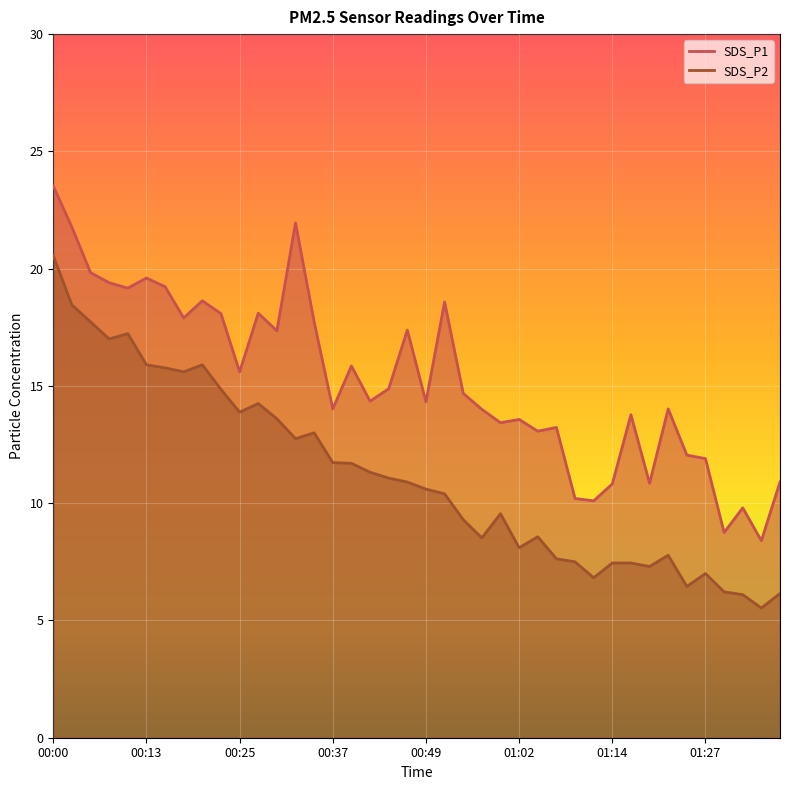

List the labels in order of SDS_P1 value, largest first.

00:00, 00:32, 00:03, 00:05, 00:13, 00:08, 00:15, 00:10, 00:20, 00:52, 00:27, 00:22, 00:18, 00:35, 00:47, 00:30, 00:40, 00:25, 00:44, 00:54, 00:42, 00:49, 00:37, 01:21, 00:57, 01:17, 01:02, 00:59, 01:07, 01:04, 01:24, 01:27, 01:36, 01:19, 01:14, 01:09, 01:12, 01:31, 01:29, 01:34